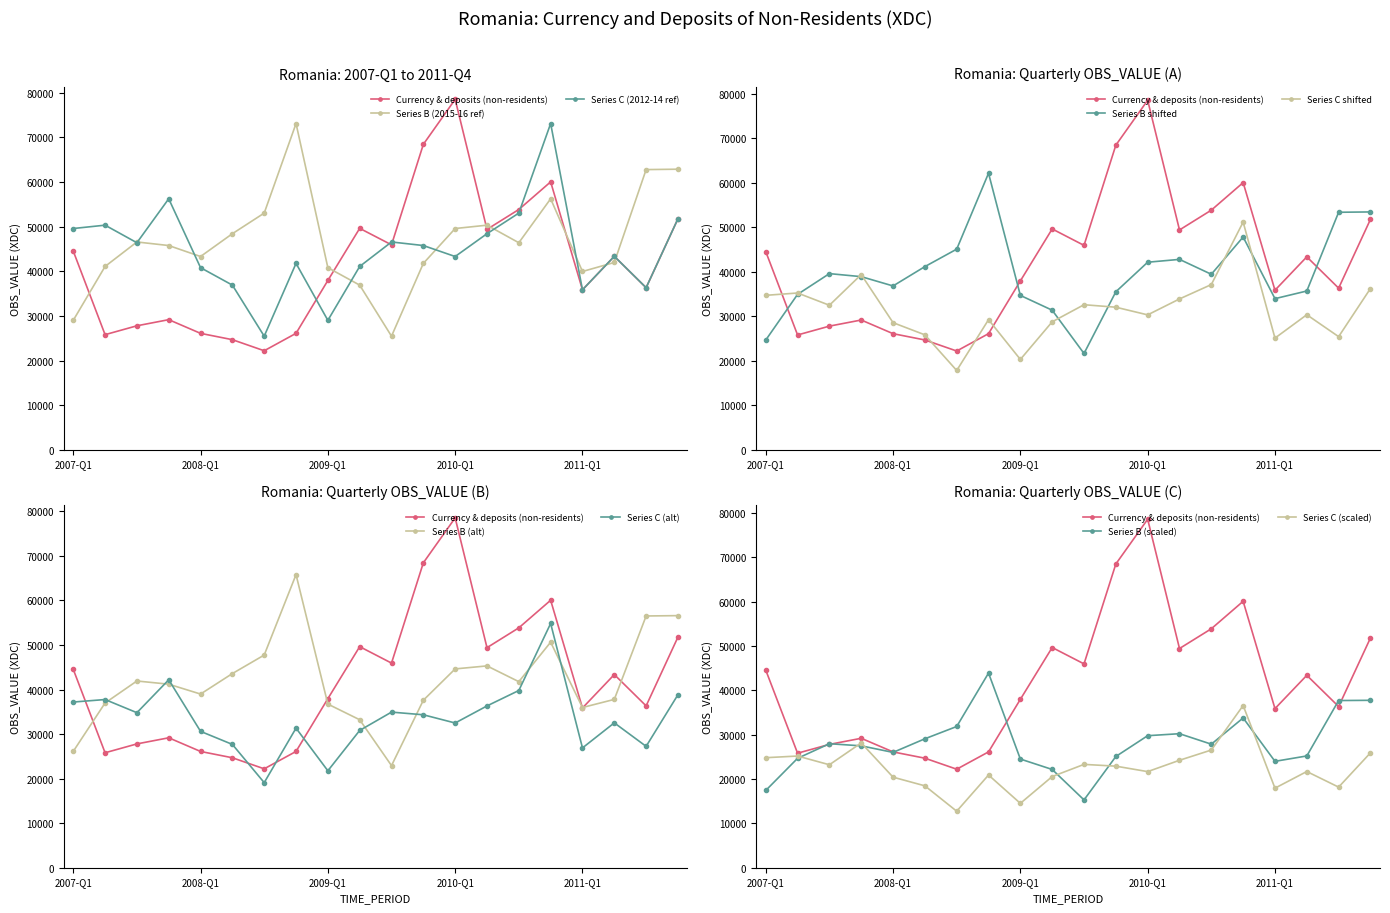

What position from the left is 2011-Q1?

17